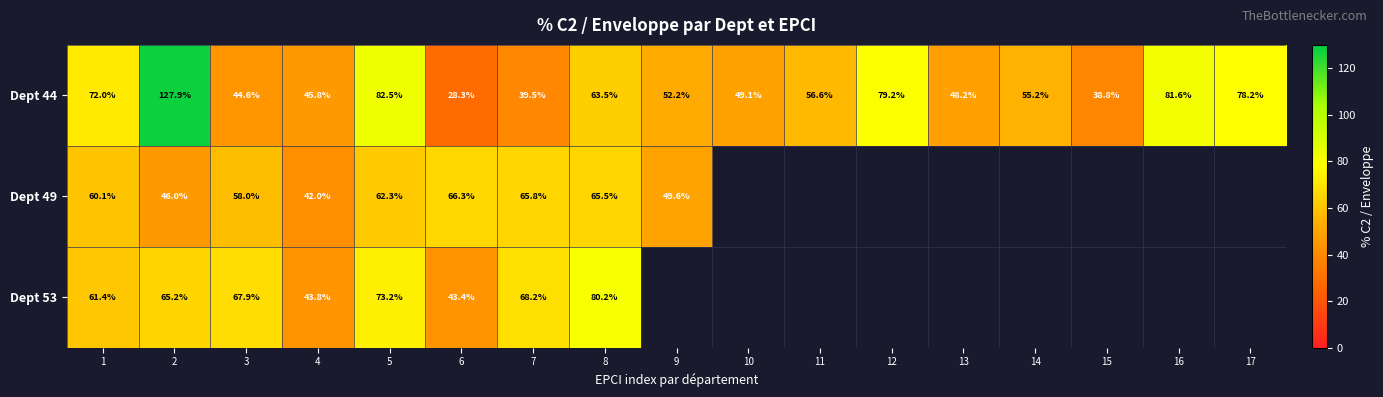

Count the number of categories in the chart.

17